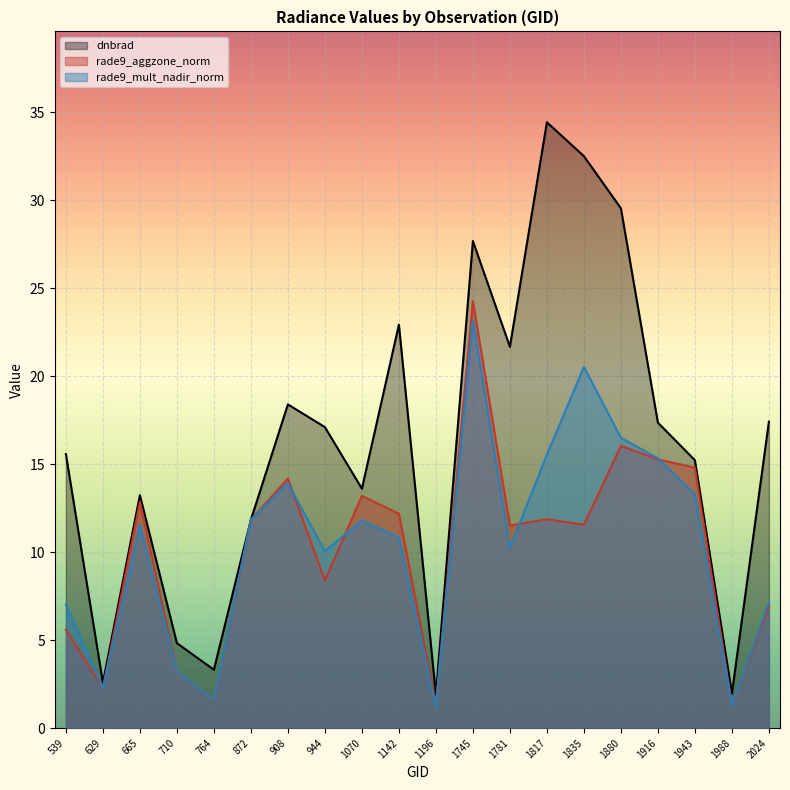

Read the rade9_mult_nadir_norm value at 2024.

7.1